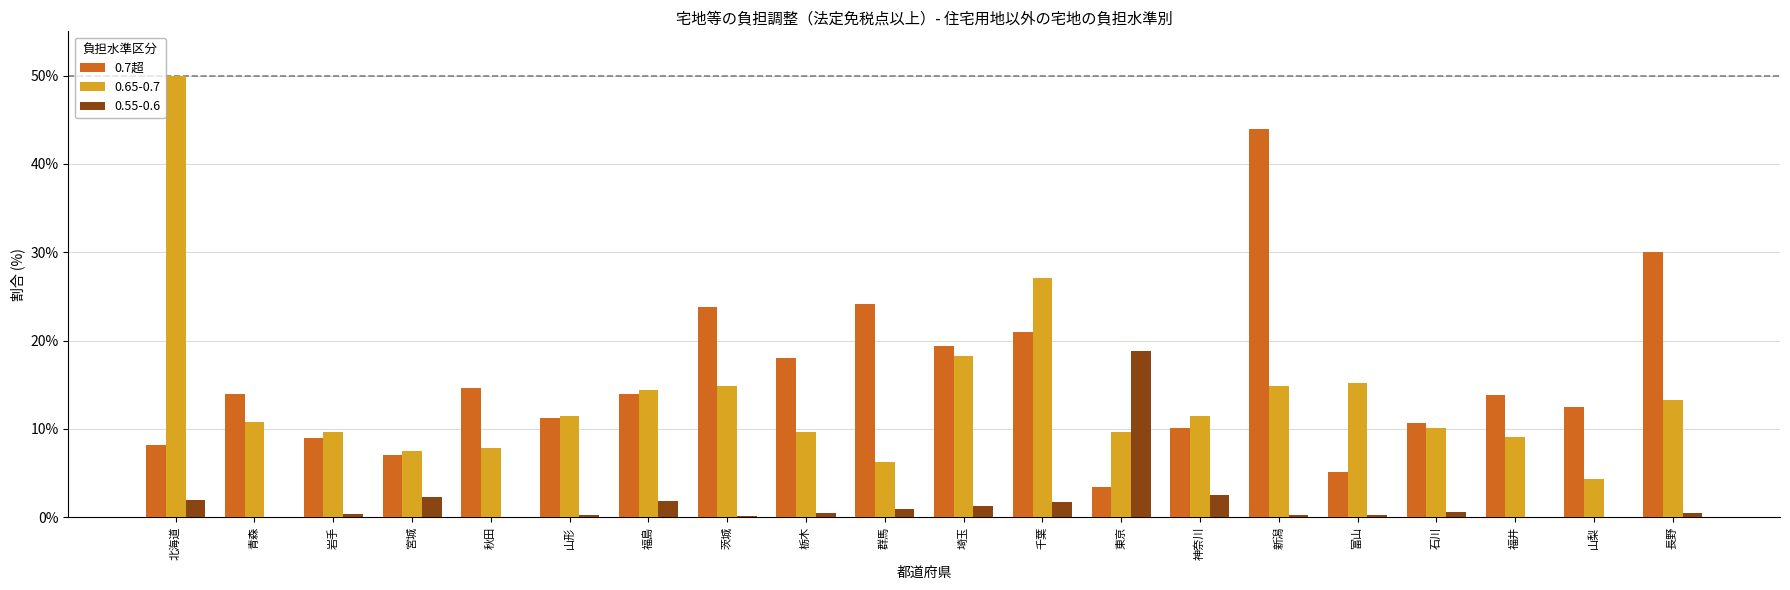

What is the highest value of the 0.65-0.7 series?

50.0